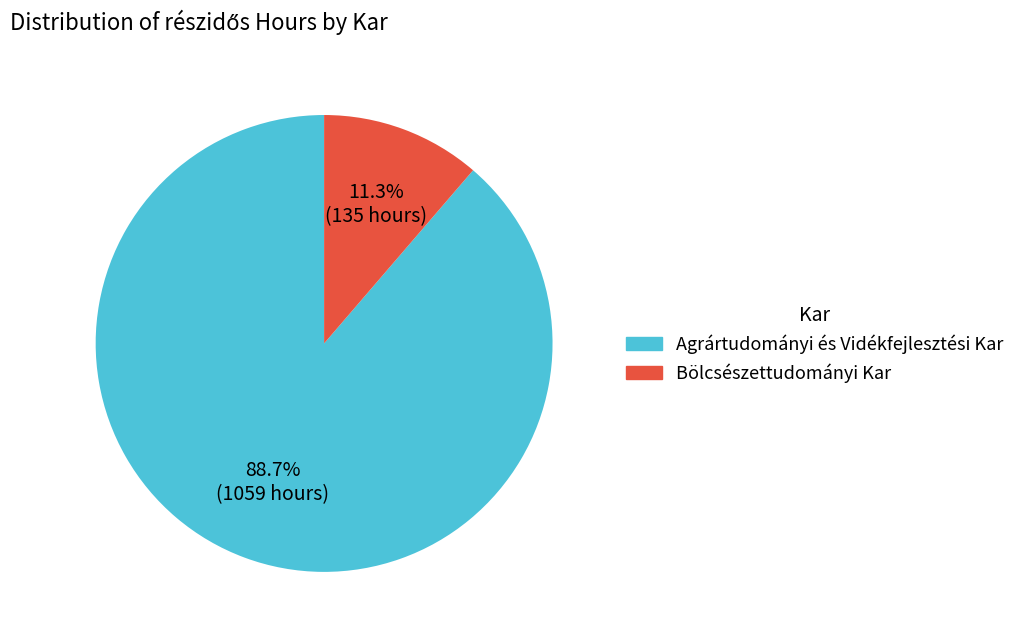

Combined, what portion of the pie is Agrártudományi és Vidékfejlesztési Kar and Bölcsészettudományi Kar?

100.0%